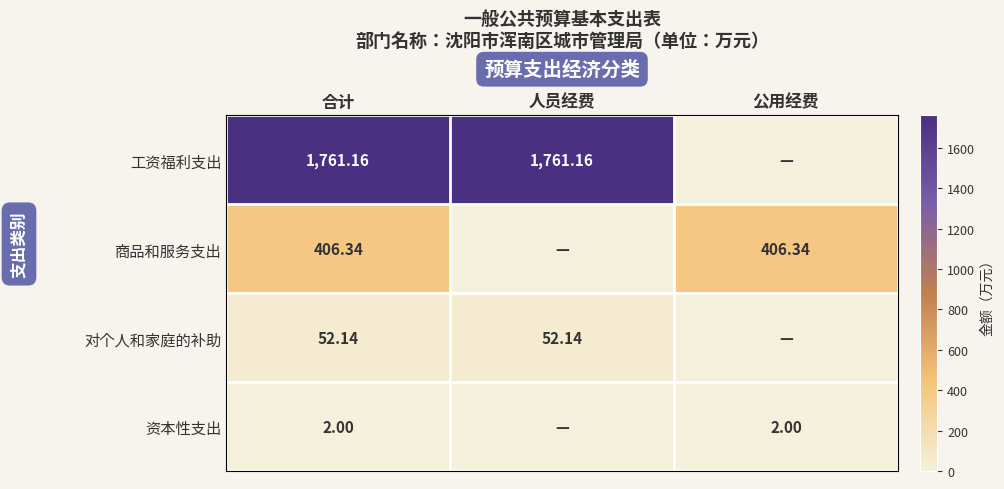

Rank the series at 合计 from lowest to highest value.

资本性支出, 对个人和家庭的补助, 商品和服务支出, 工资福利支出